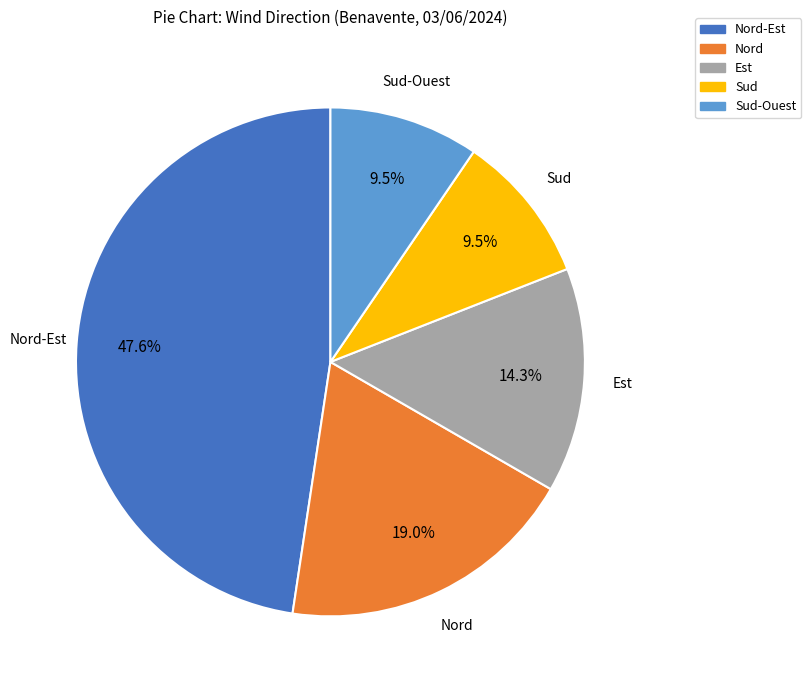

Which slice is the largest?

Nord-Est